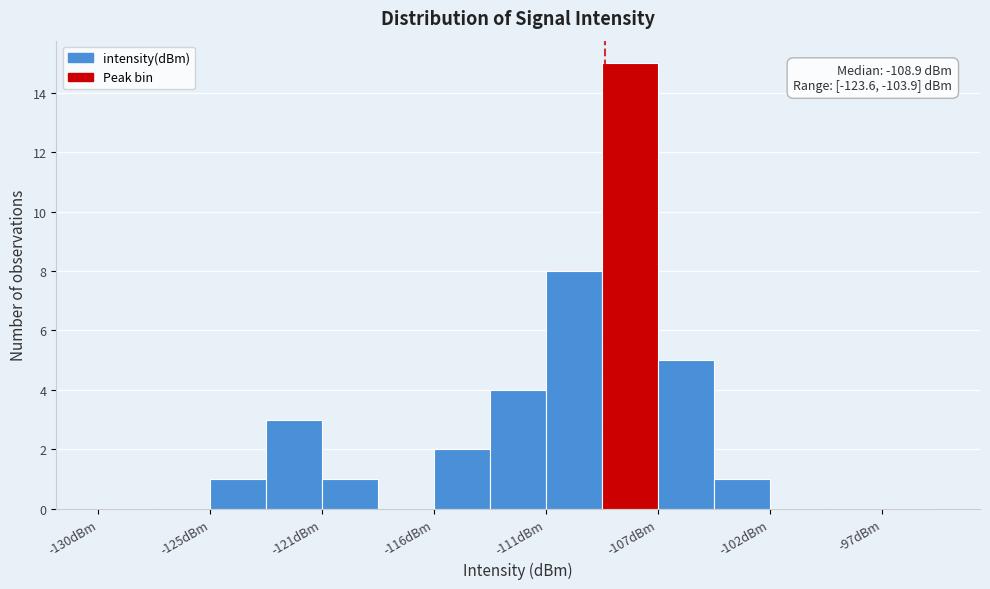

Which range on the x-axis has the tallest bar?

-109.0 to -106.5